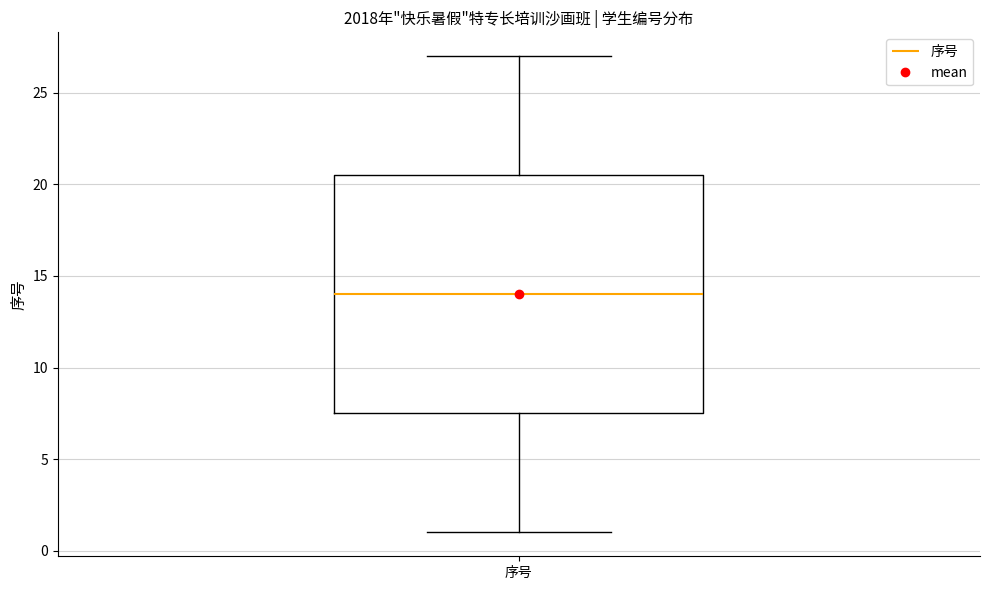

Where does the median line of the box for 序号 sit on the y-axis? The values are not printed on the chart, so give them approximately, as read against the axis.

14.0